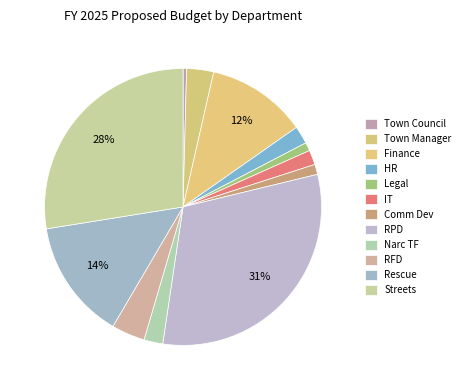

How many segments does this pie chart have?

12